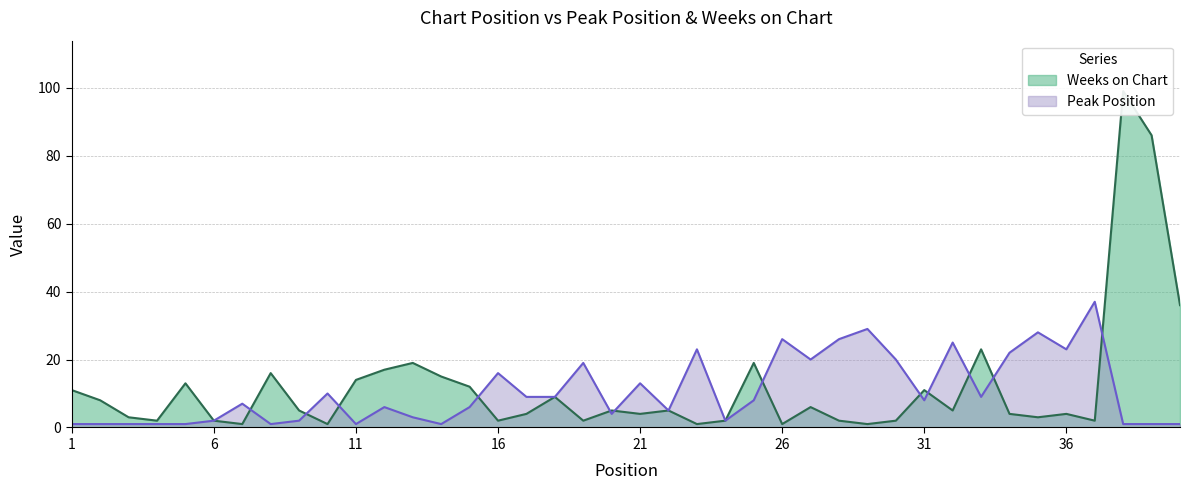

What is the total value across all series at 32?

30